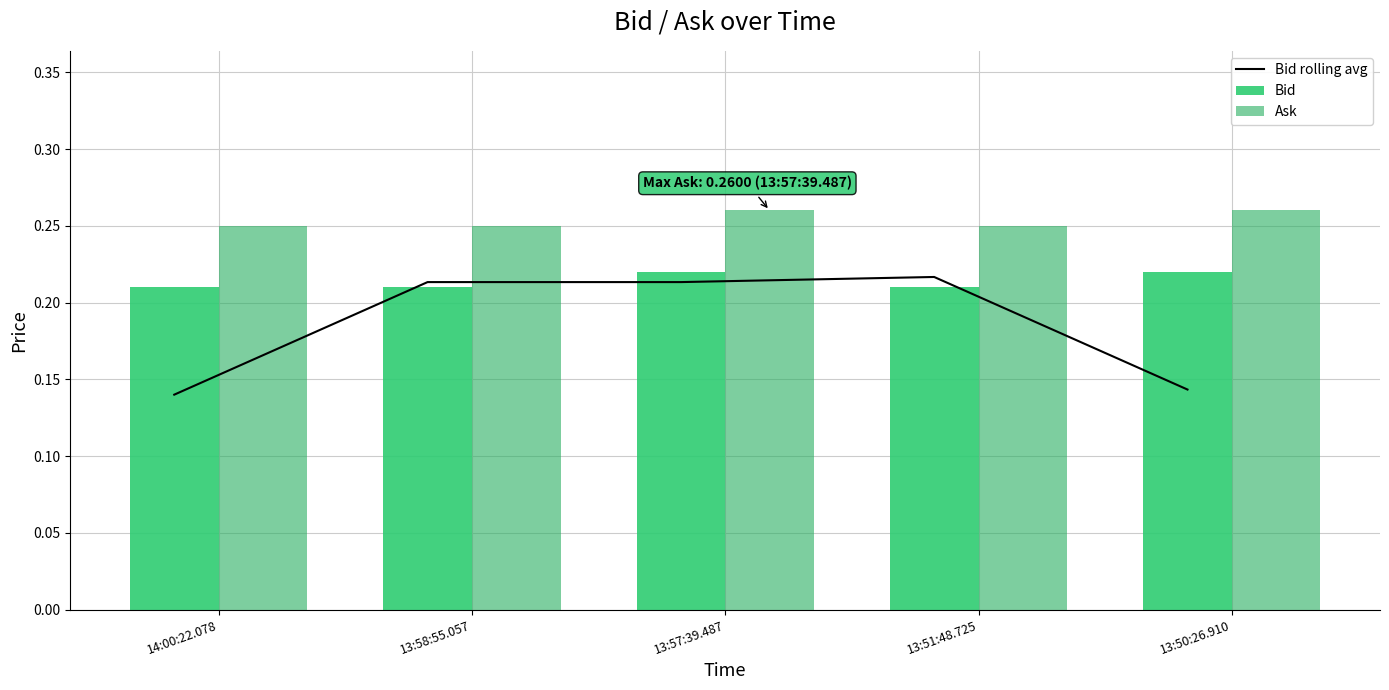

Is it true that Bid rolling avg equals 0.4 at 13:57:39.487?

False